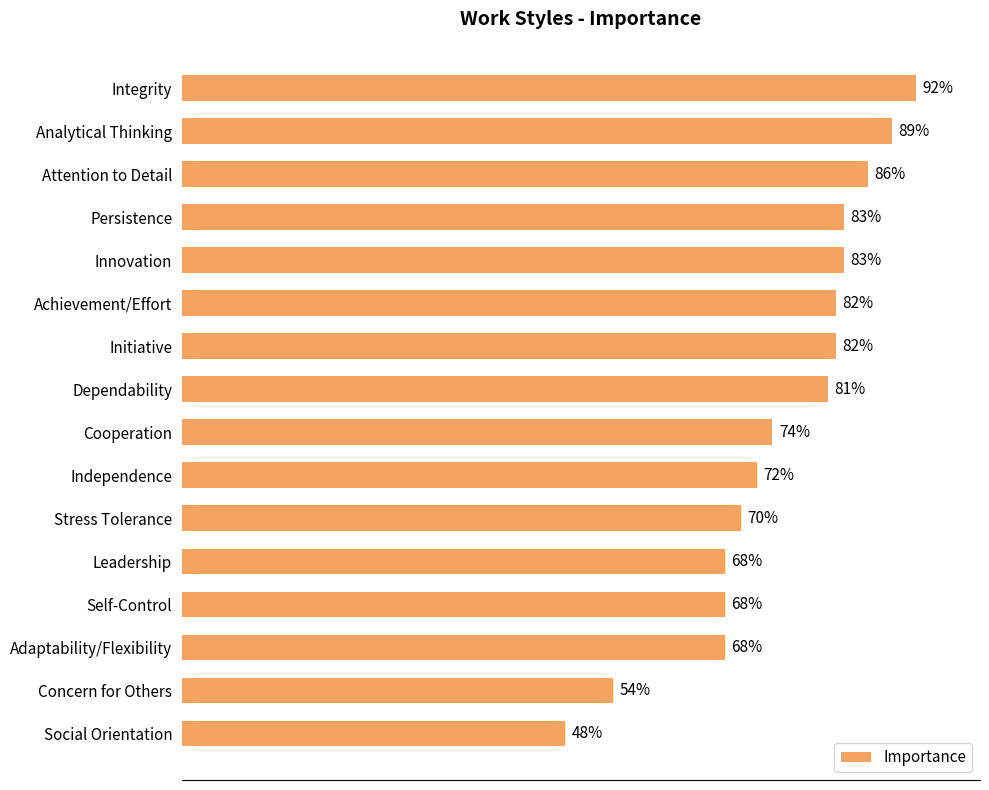

Which category has the highest value across all series?

Integrity